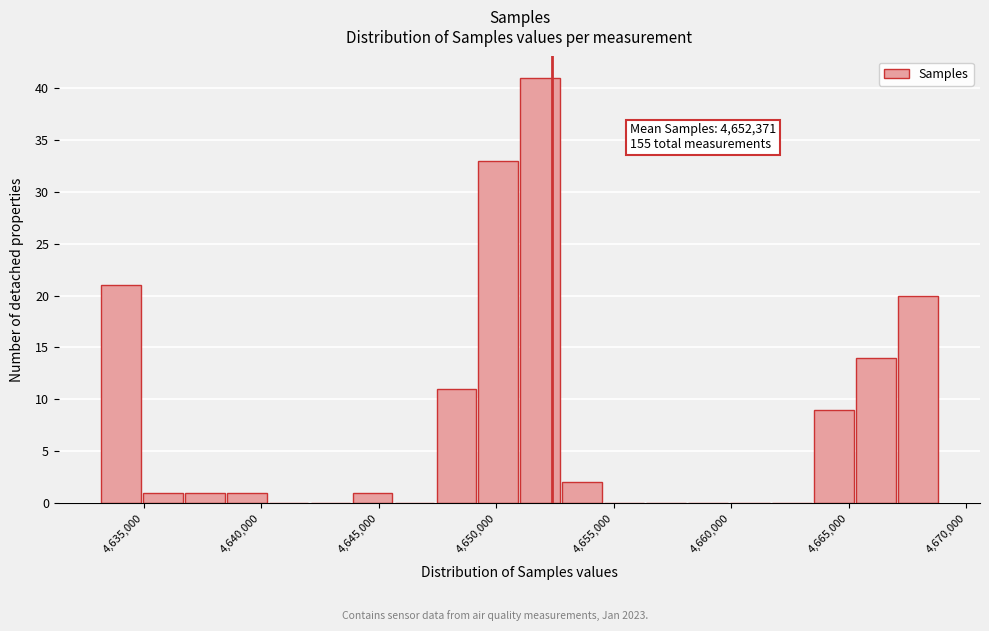

Read against the x-axis, roughly where is the centre of the tallest bar?

4652000